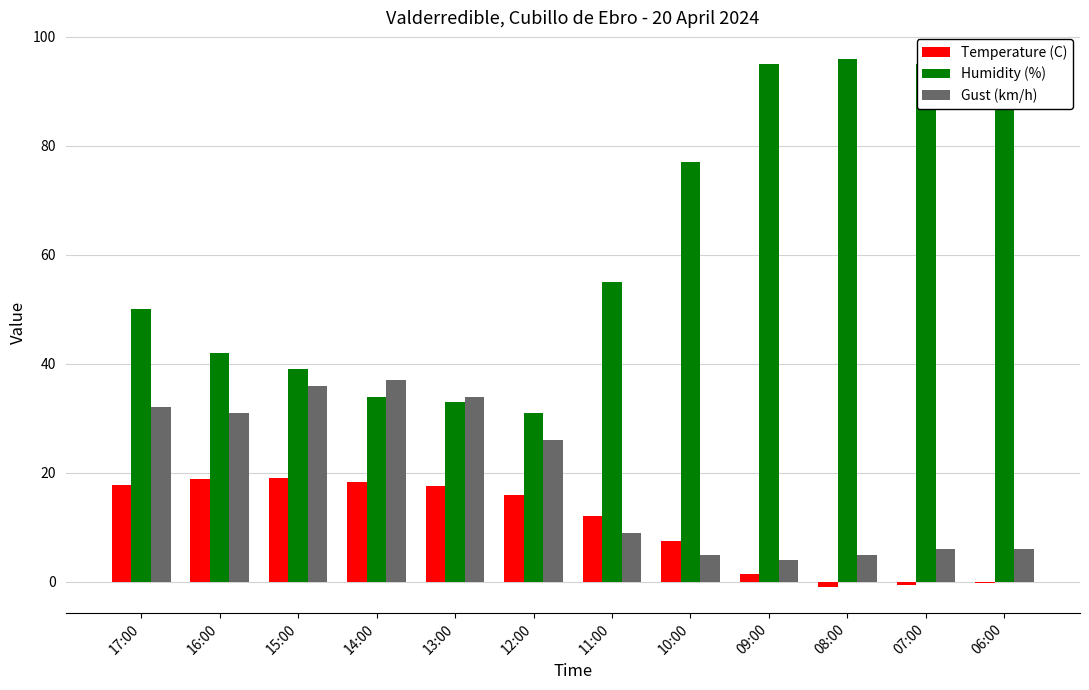

Are the bars horizontal?

No